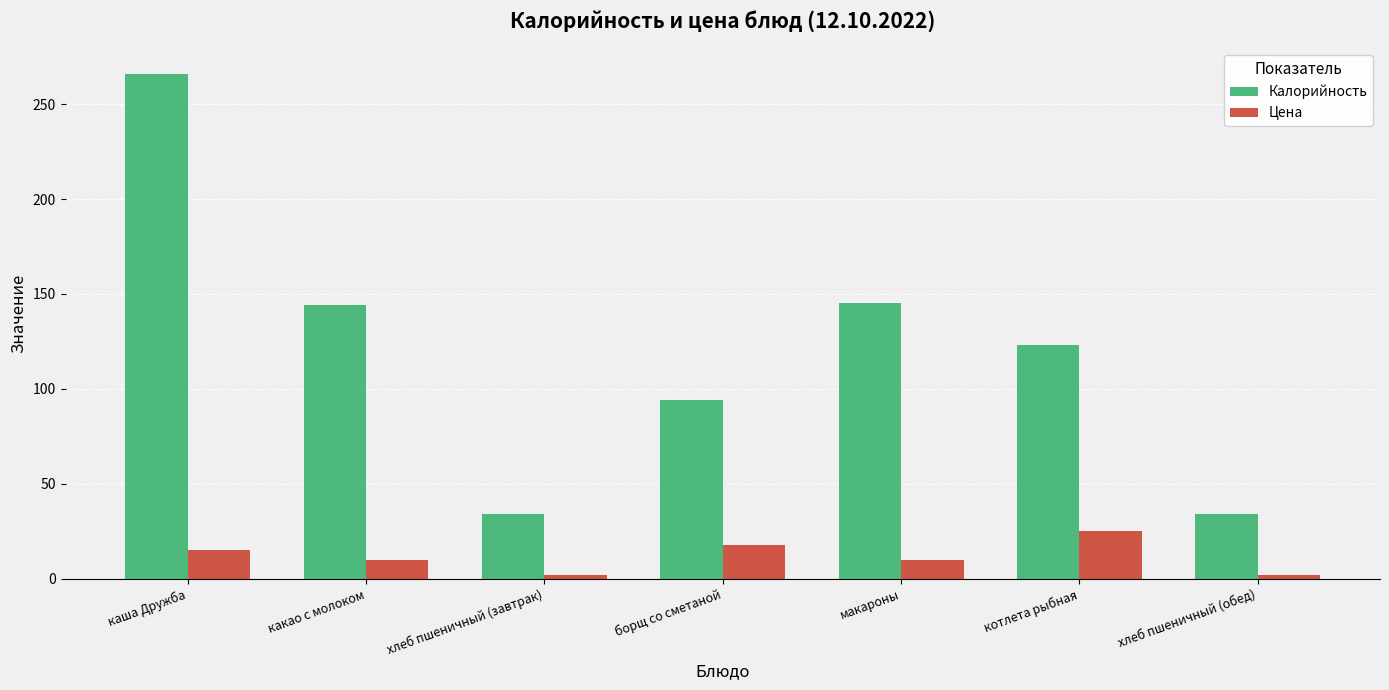

At which label does Калорийность reach its peak?

каша Дружба